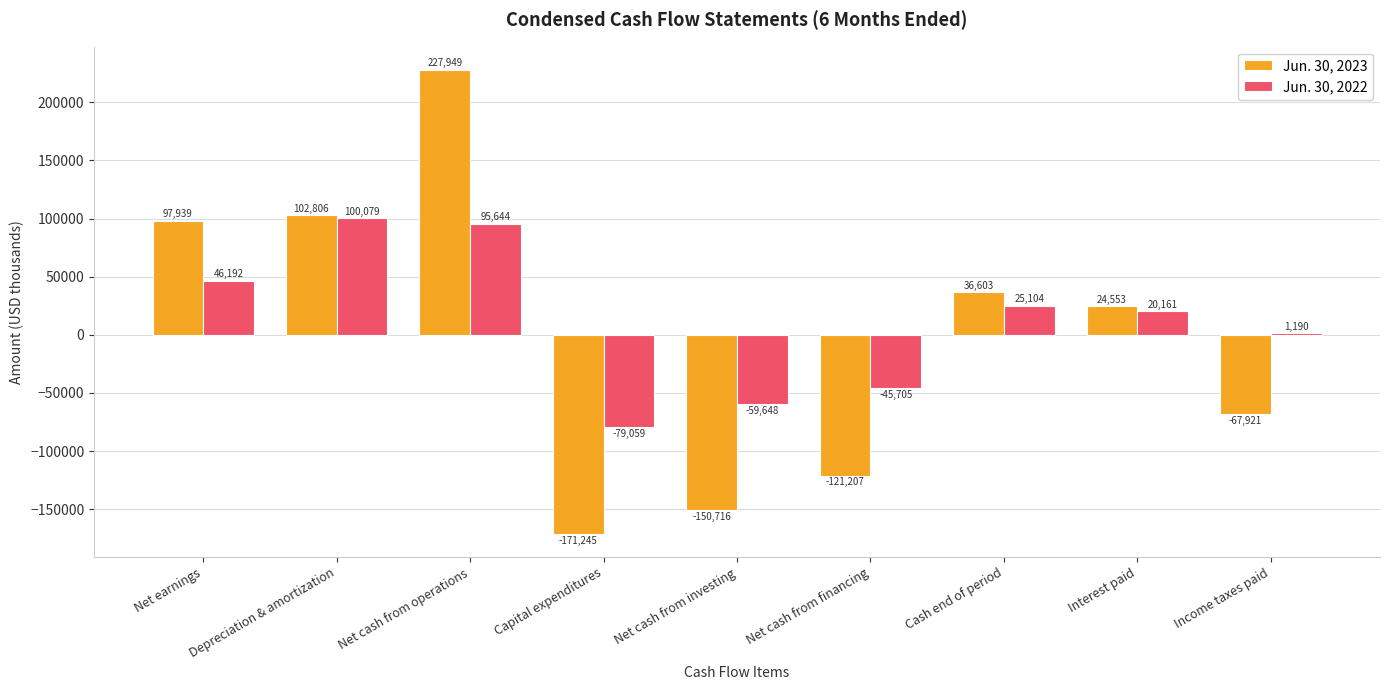

How many categories are shown in the chart?

9